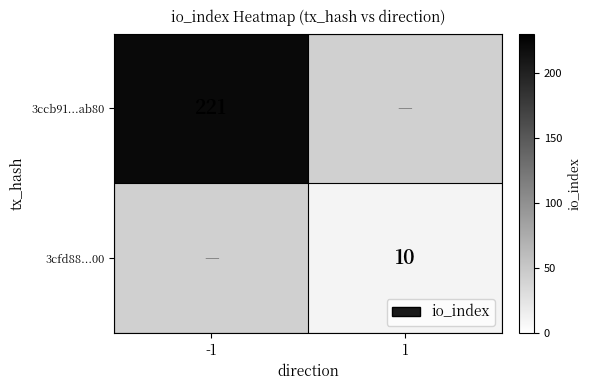

Rank the series at 1 from lowest to highest value.

3ccb91...ab80, 3cfd88...00